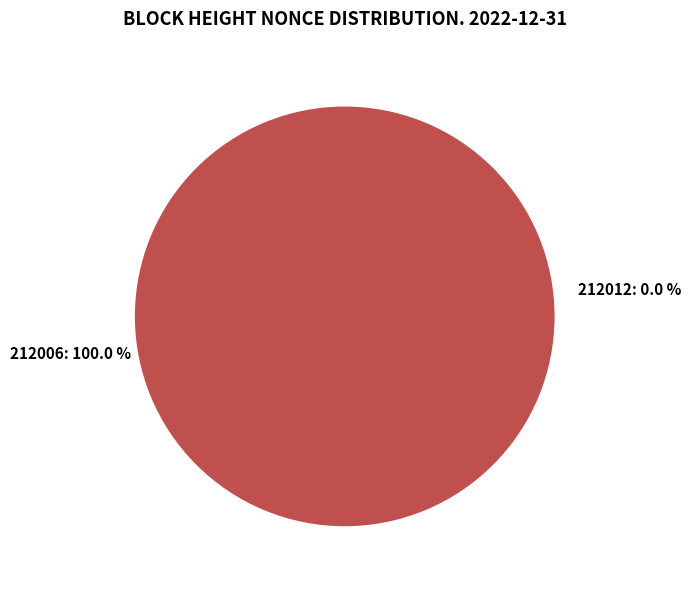

To the nearest percent, what is the difference between the 212006 and 212012 slice percentages?

100%